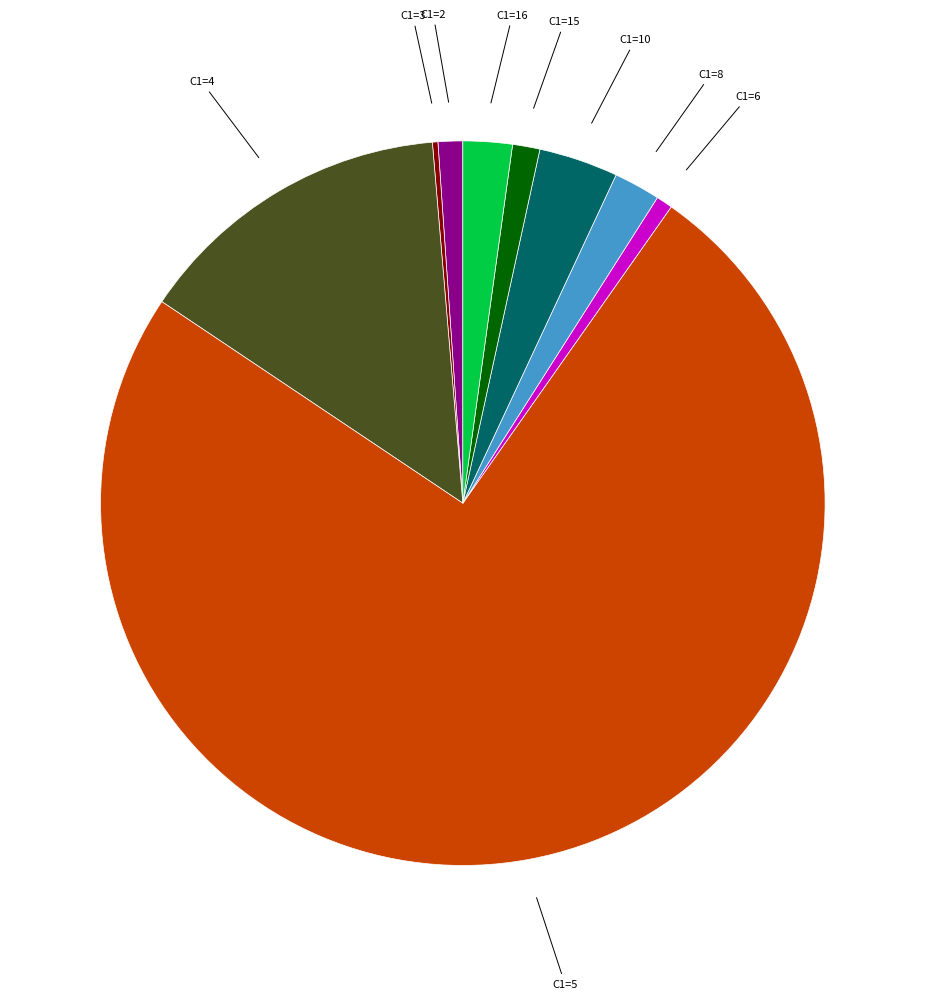

Is there any slice that represents more than half of the pie?

Yes